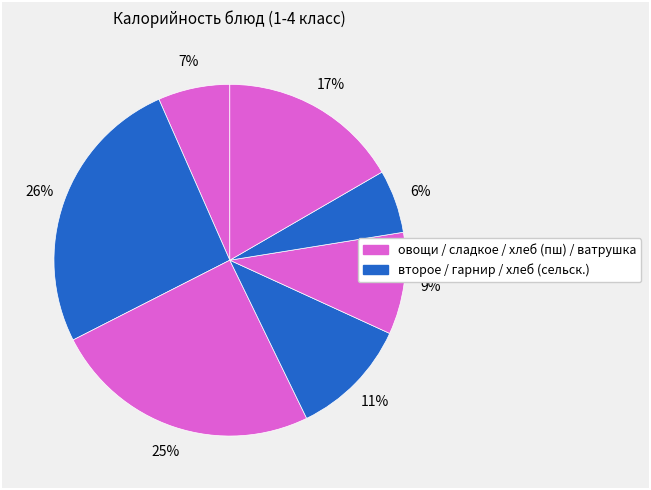

Count the number of slices in the pie.

7